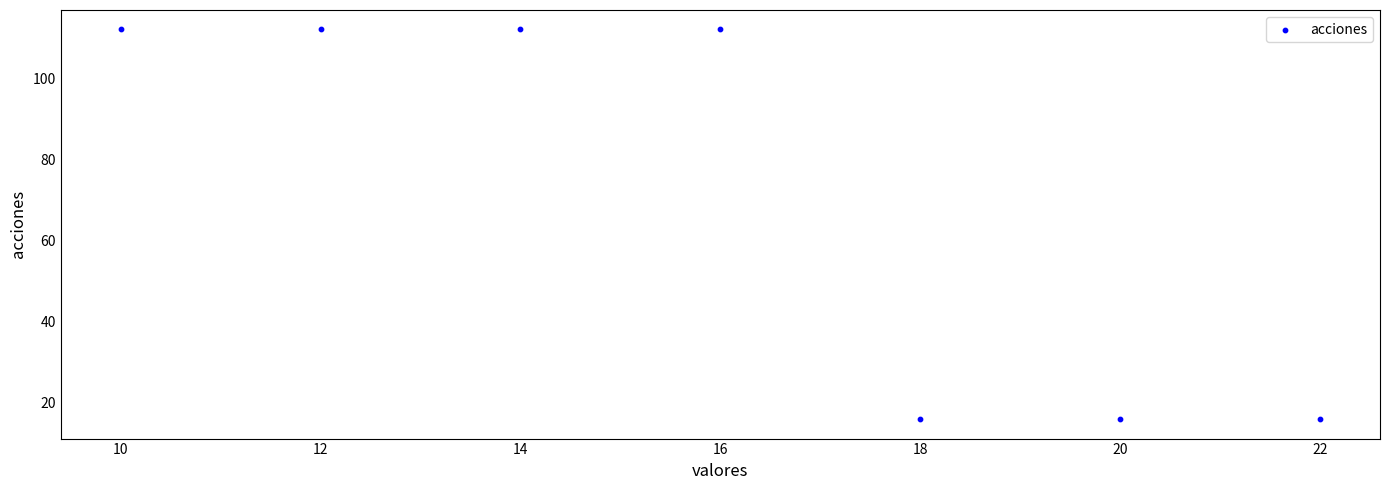

What is the average X value?

16